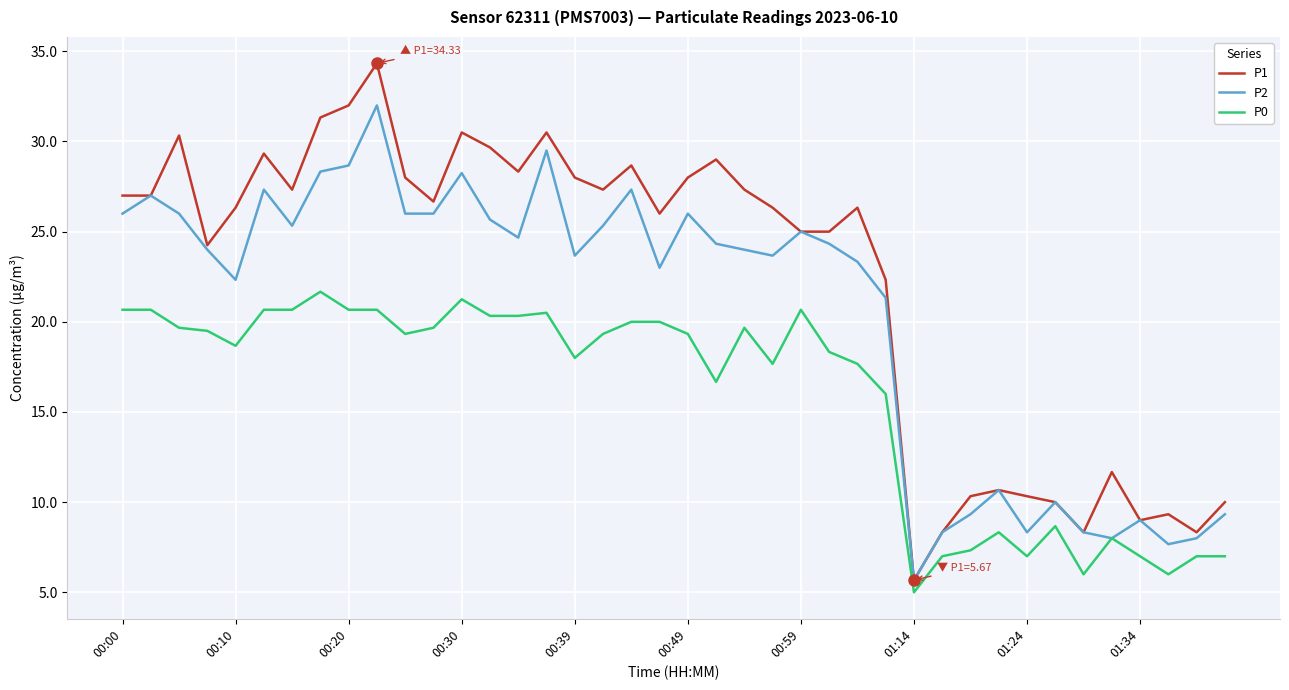

Rank the series by their maximum value, from highest to lowest.

P1, P2, P0